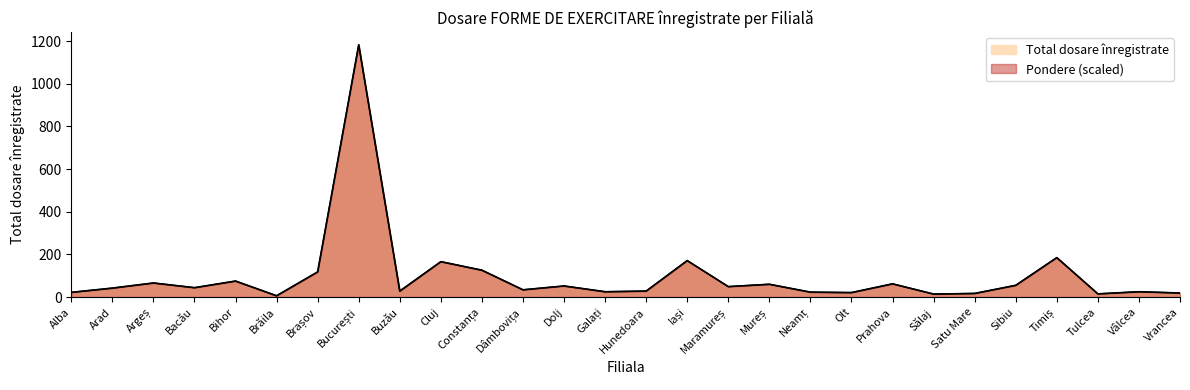

Rank the series at Galați from highest to lowest value.

Total dosare înregistrate, Pondere